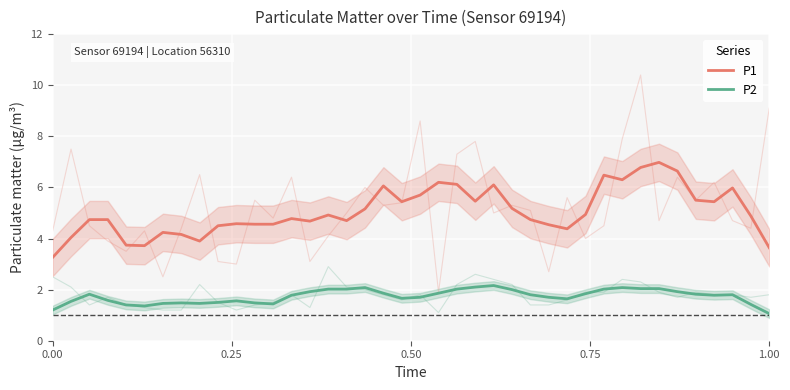

In P2, how many points are lower than both neighbors (excluding endpoints)?

7